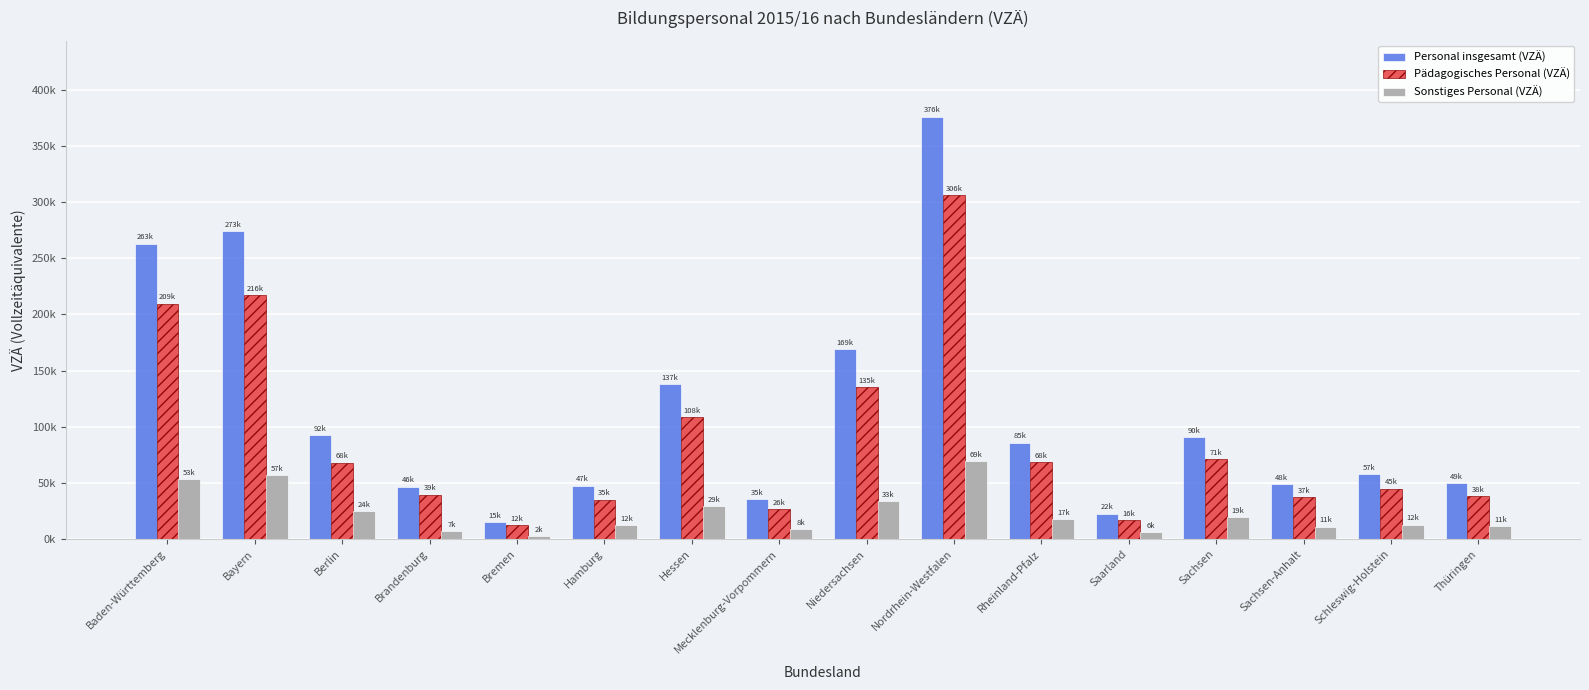

The value of Personal insgesamt (VZÄ) at Saarland is 7313. True or false?

False